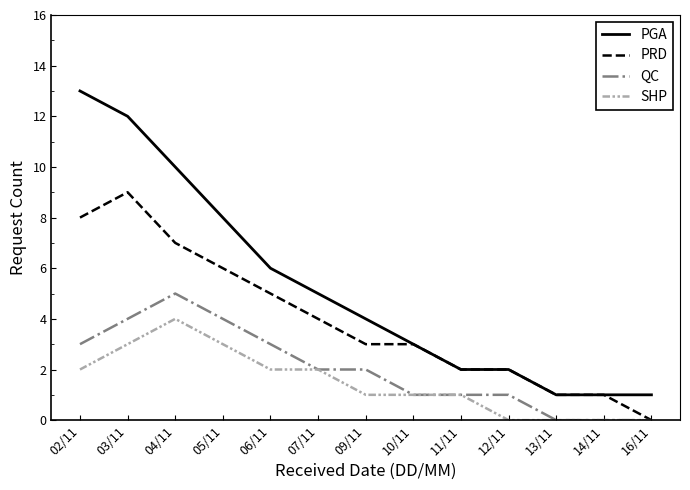

True or false: PGA and QC intersect in this chart.

False